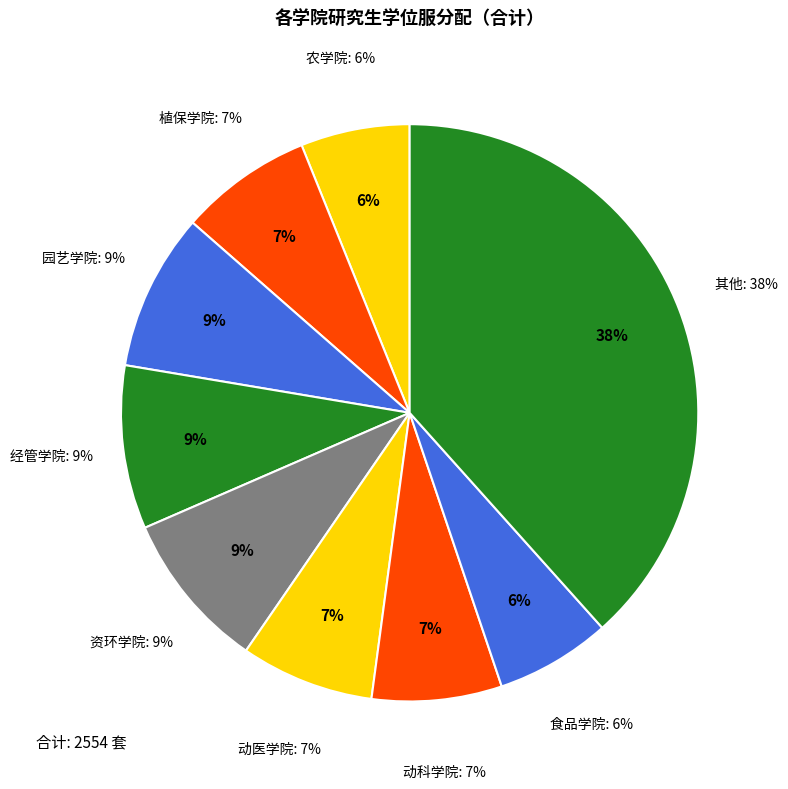

True or false: 动科学院 accounts for 7% of the total.

True